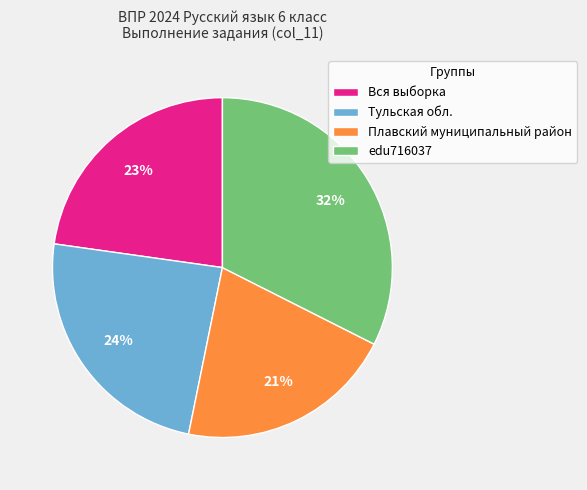

To the nearest percent, what percentage of the pie is Вся выборка?

23%